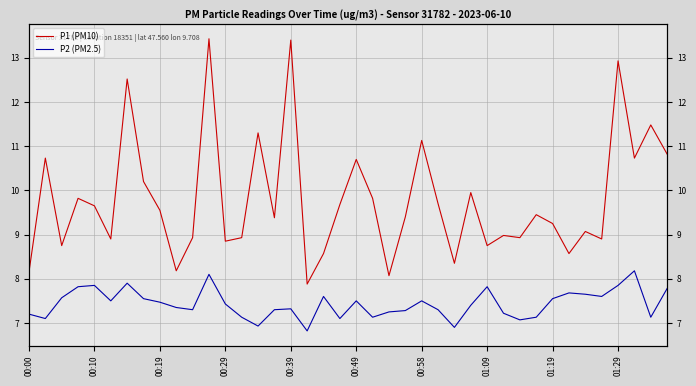

Count the number of categories in the chart.

40